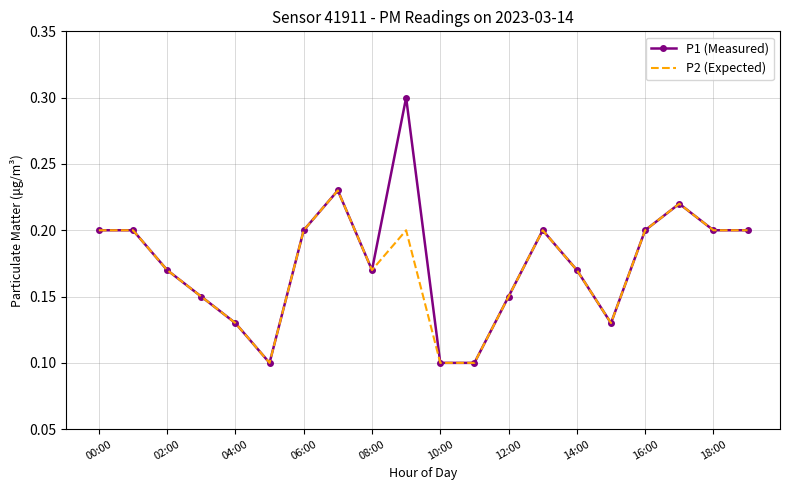

Rank the series by their maximum value, from highest to lowest.

P1 (Measured), P2 (Expected)